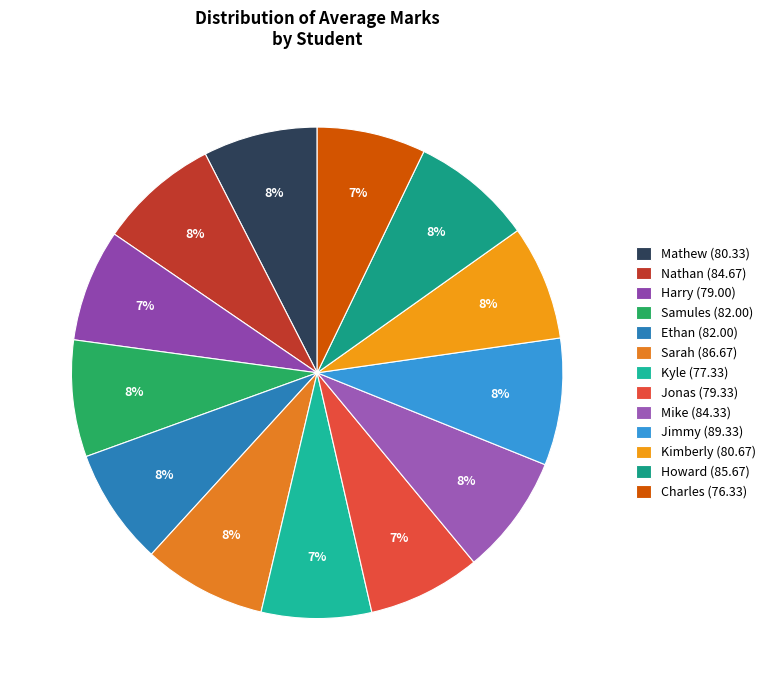

Count the number of slices in the pie.

13